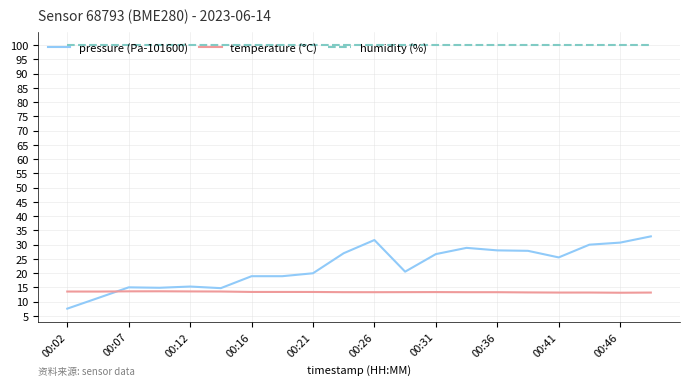

List the series in order of their peak value, lowest first.

temperature (°C), pressure (Pa-101600), humidity (%)